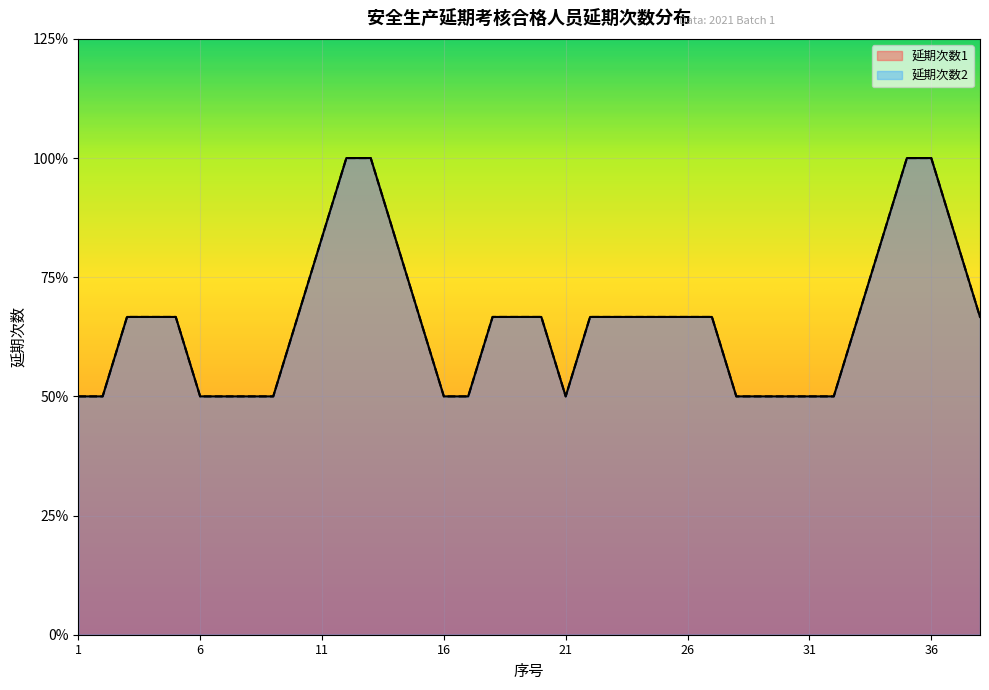

True or false: 延期次数2 and 延期次数1 intersect in this chart.

False